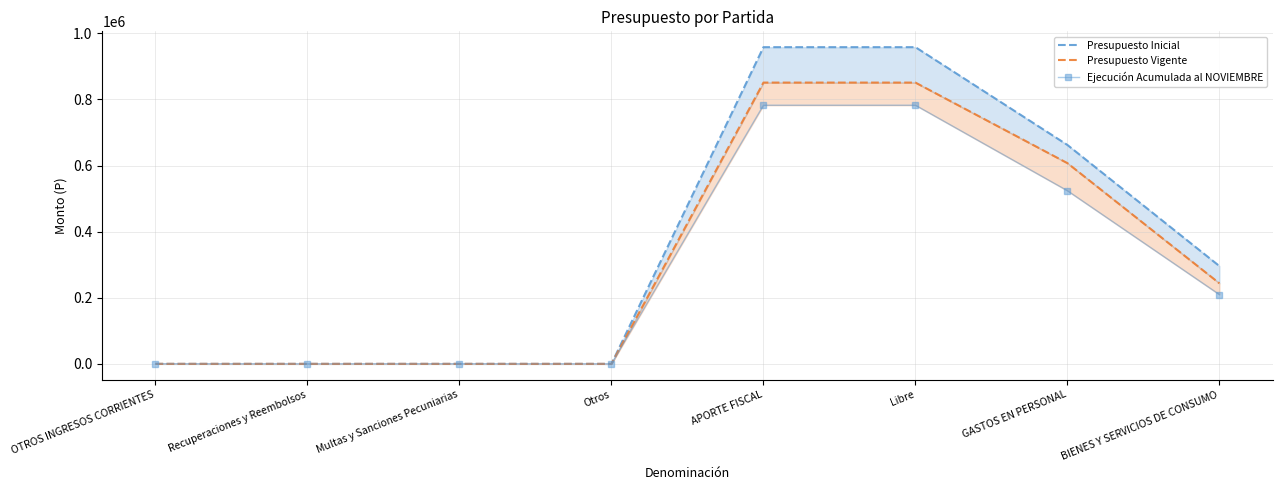

At Multas y Sanciones Pecuniarias, list the series in order from largest to smallest.

Ejecución Acumulada al NOVIEMBRE, Presupuesto Inicial, Presupuesto Vigente